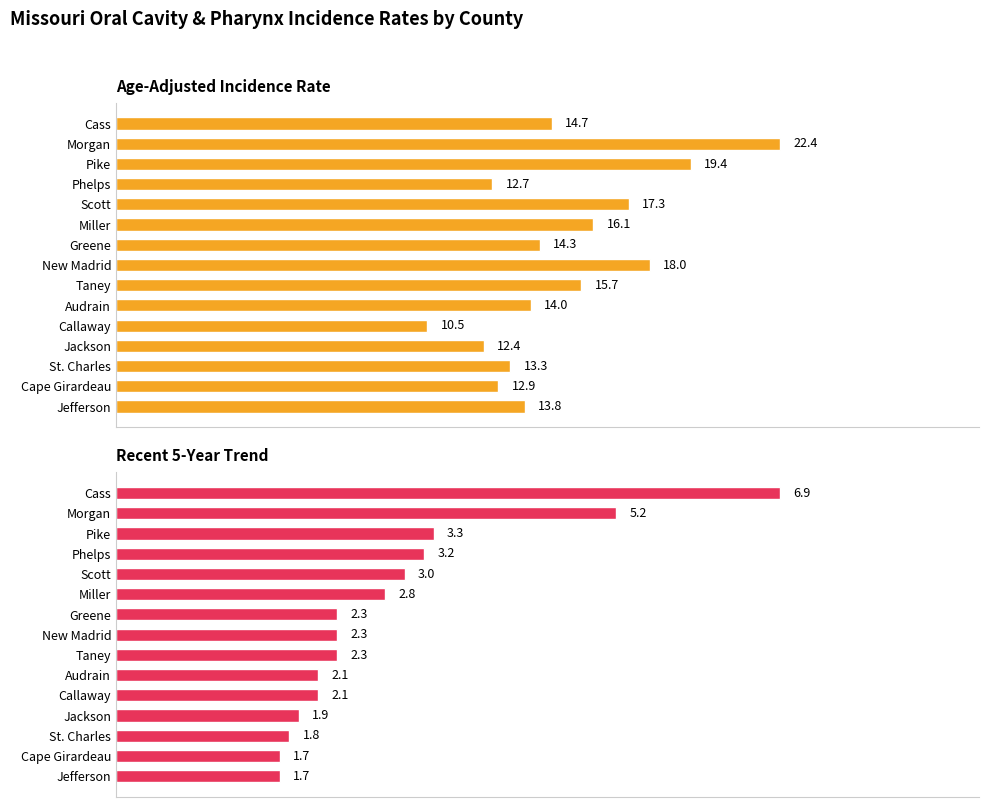

List the series in order of their peak value, lowest first.

Recent 5-Year Trend, Age-Adjusted Incidence Rate